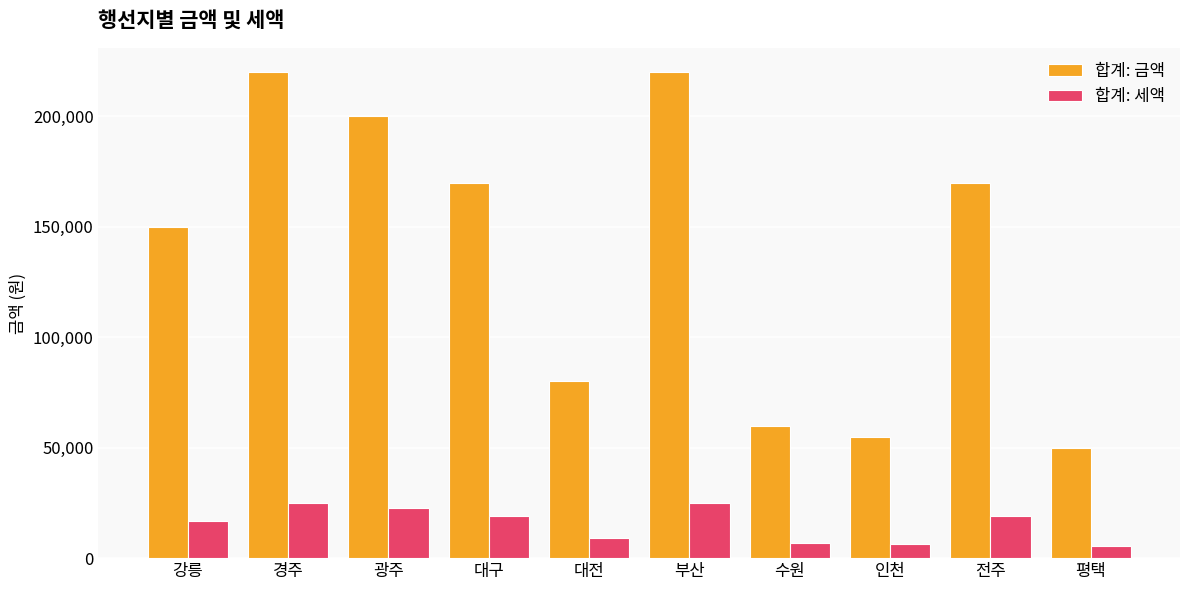

What is the label of the 7th bar from the right?

대구